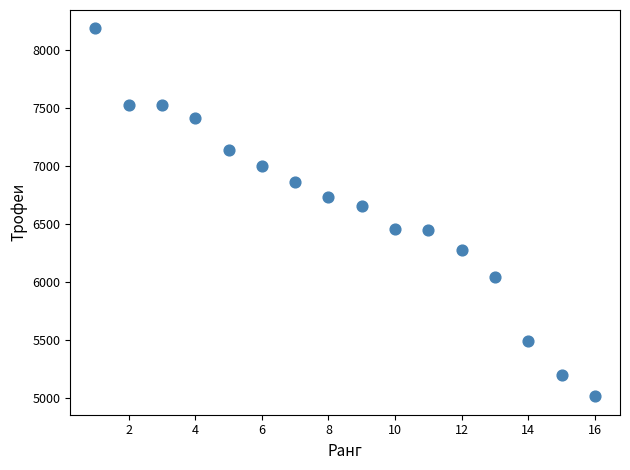

What is the range of X values (max minus min)?

15